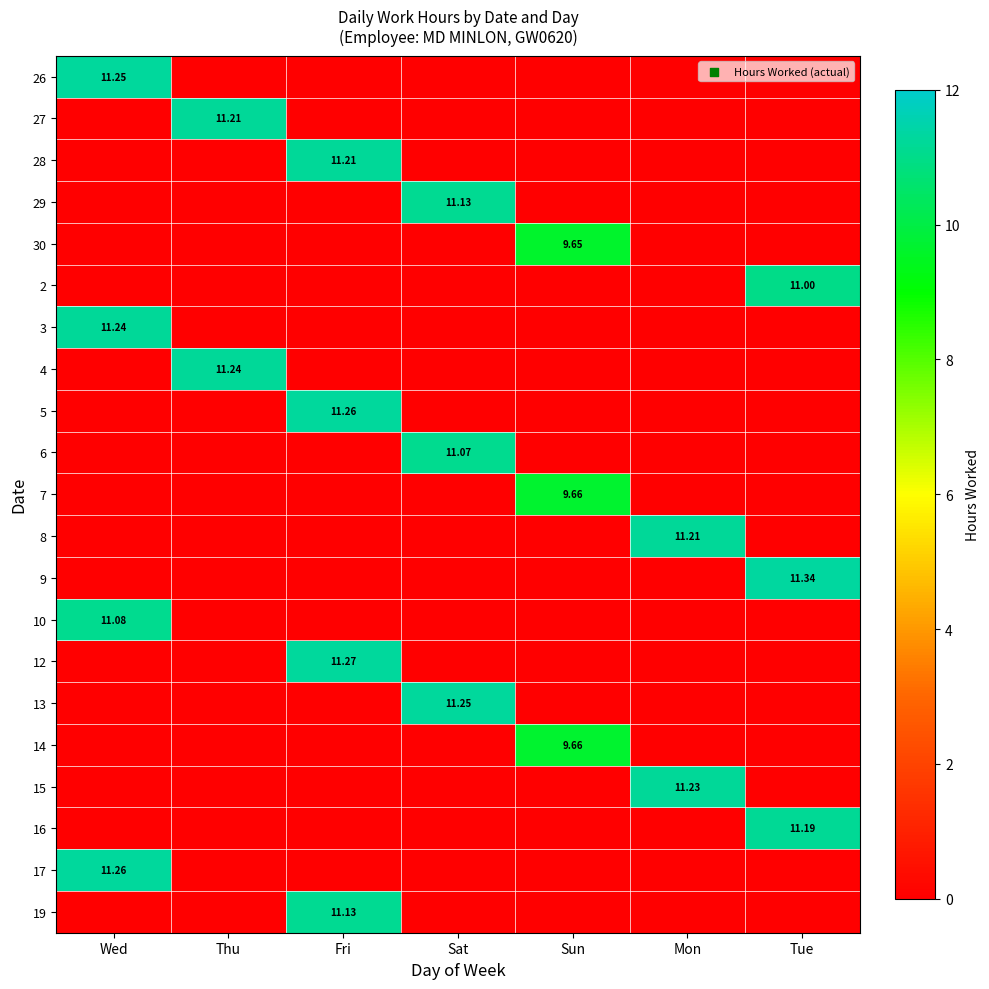

At which label is 8 closest to 5?

Wed